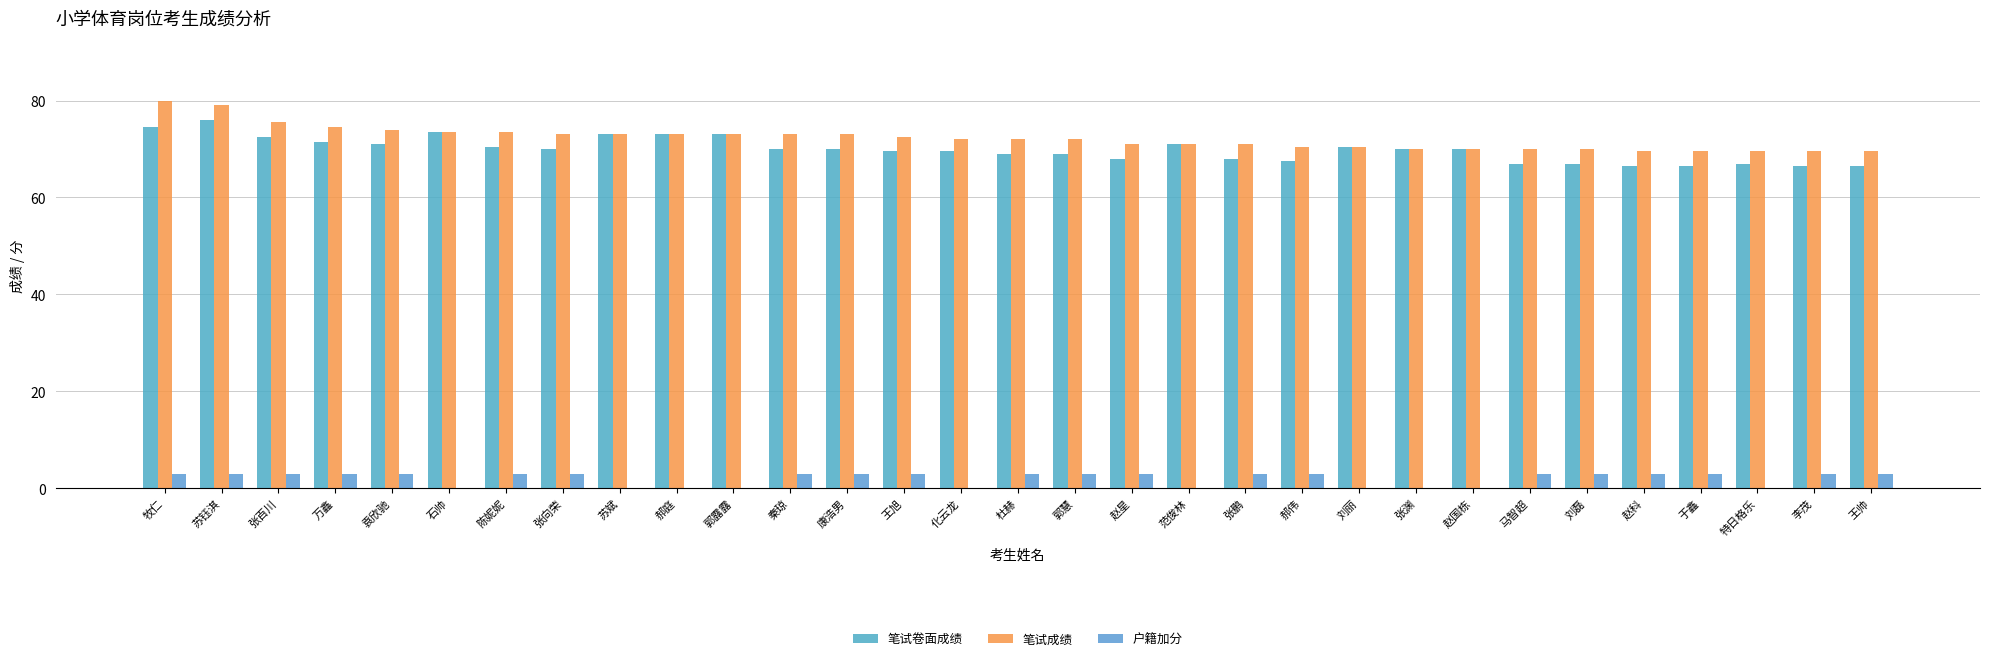

Reading left to right, list all the values displayed in this chart.

笔试卷面成绩: 74.5	76.0	72.5	71.5	71.0	73.5	70.5	70.0	73.0	73.0	73.0	70.0	70.0	69.5	69.5	69.0	69.0	68.0	71.0	68.0	67.5	70.5	70.0	70.0	67.0	67.0	66.5	66.5	67.0	66.5	66.5
笔试成绩: 80.0	79.0	75.5	74.5	74.0	73.5	73.5	73.0	73.0	73.0	73.0	73.0	73.0	72.5	72.0	72.0	72.0	71.0	71.0	71.0	70.5	70.5	70.0	70.0	70.0	70.0	69.5	69.5	69.5	69.5	69.5
户籍加分: 3.0	3.0	3.0	3.0	3.0	0.0	3.0	3.0	0.0	0.0	0.0	3.0	3.0	3.0	0.0	3.0	3.0	3.0	0.0	3.0	3.0	0.0	0.0	0.0	3.0	3.0	3.0	3.0	0.0	3.0	3.0